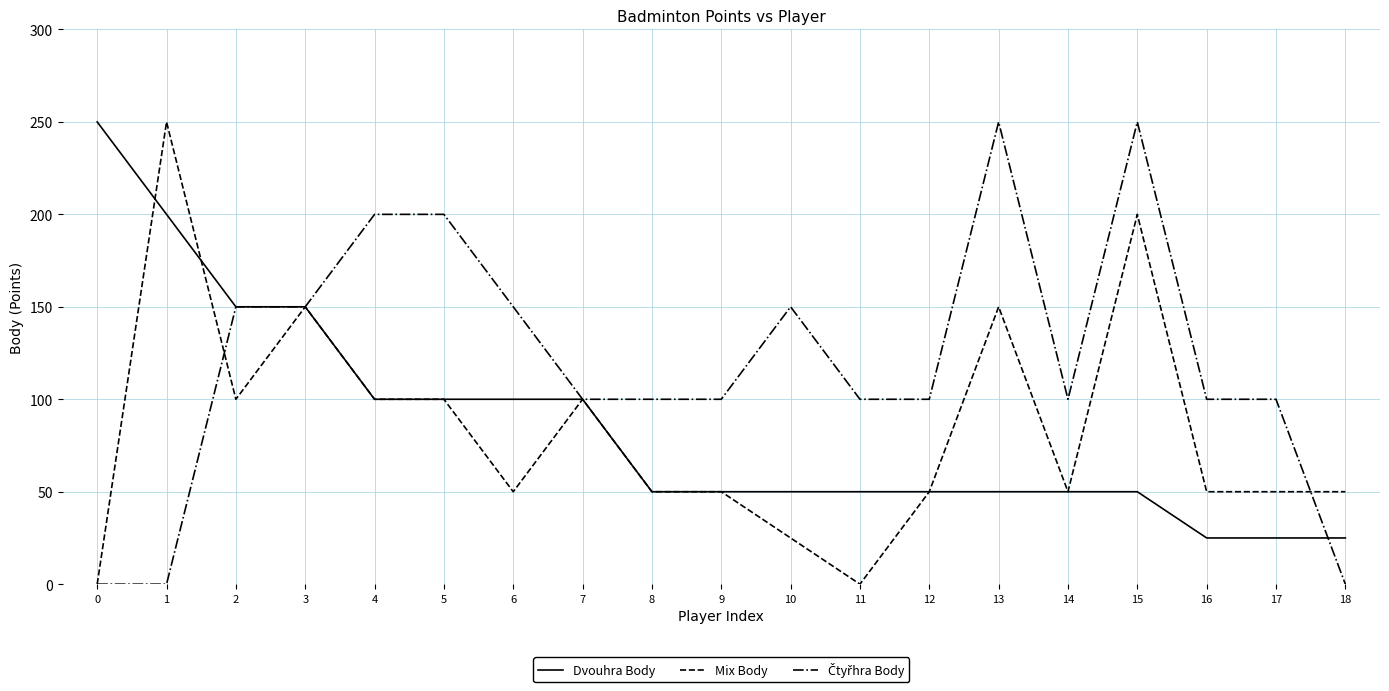

What is the sum of the Mix Body values at 1 and 4?

350